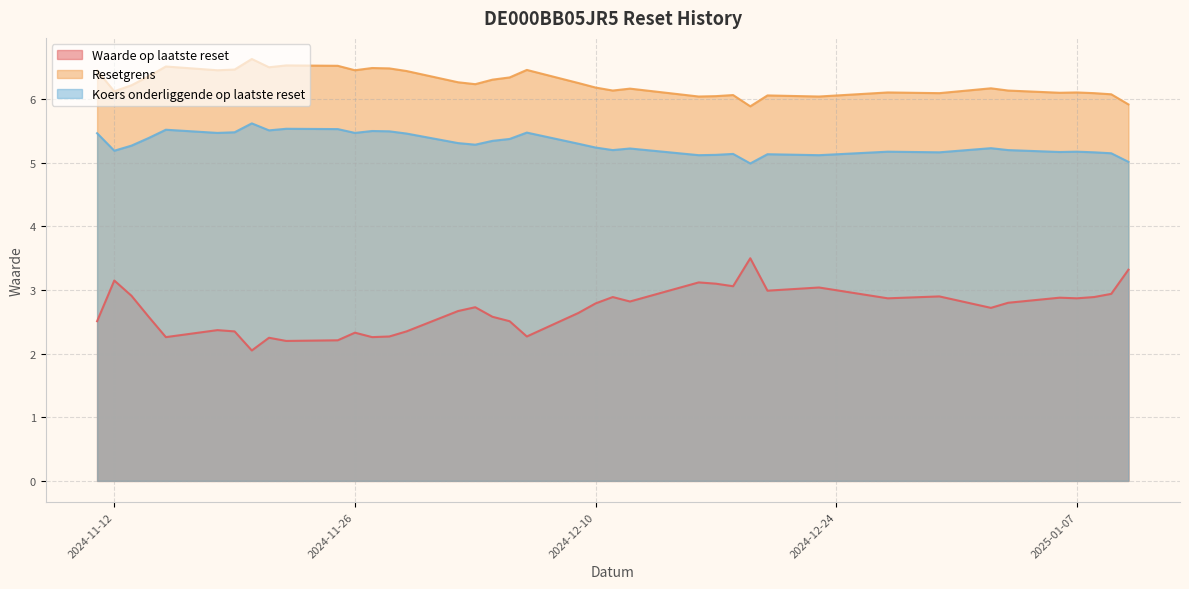

Rank the series at 2024-12-16 from highest to lowest value.

Resetgrens, Koers onderliggende op laatste reset, Waarde op laatste reset